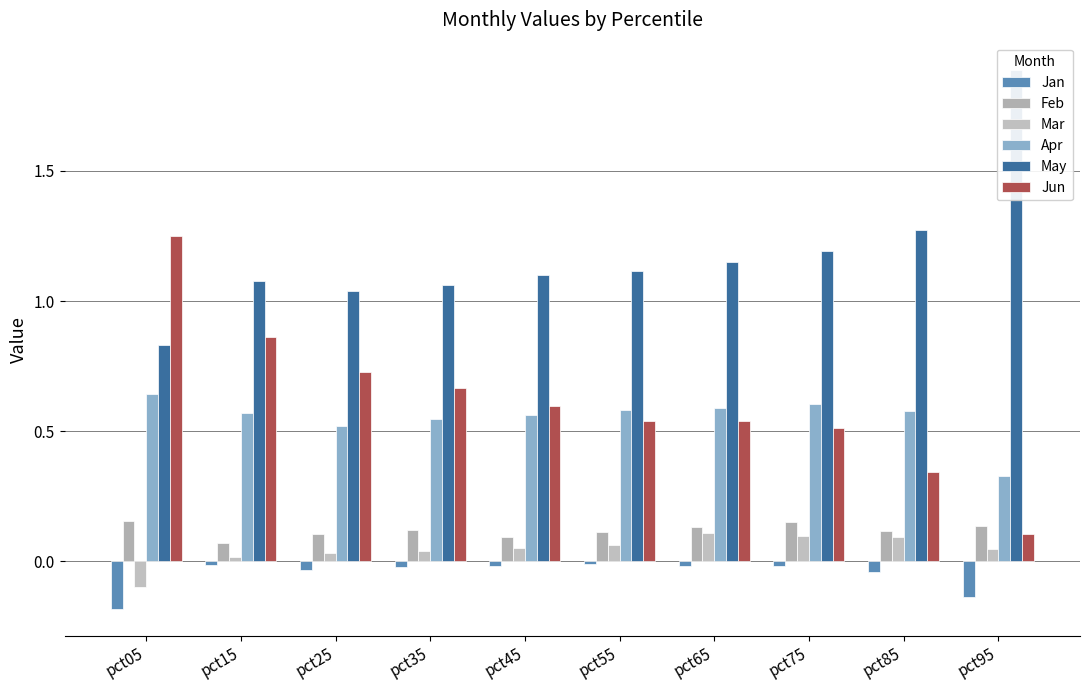

Reading left to right, list all the values displayed in this chart.

Jan: -0.2	-0.0	-0.0	-0.0	-0.0	-0.0	-0.0	-0.0	-0.0	-0.1
Feb: 0.2	0.1	0.1	0.1	0.1	0.1	0.1	0.2	0.1	0.1
Mar: -0.1	0.0	0.0	0.0	0.1	0.1	0.1	0.1	0.1	0.0
Apr: 0.6	0.6	0.5	0.5	0.6	0.6	0.6	0.6	0.6	0.3
May: 0.8	1.1	1.0	1.1	1.1	1.1	1.1	1.2	1.3	1.9
Jun: 1.3	0.9	0.7	0.7	0.6	0.5	0.5	0.5	0.3	0.1